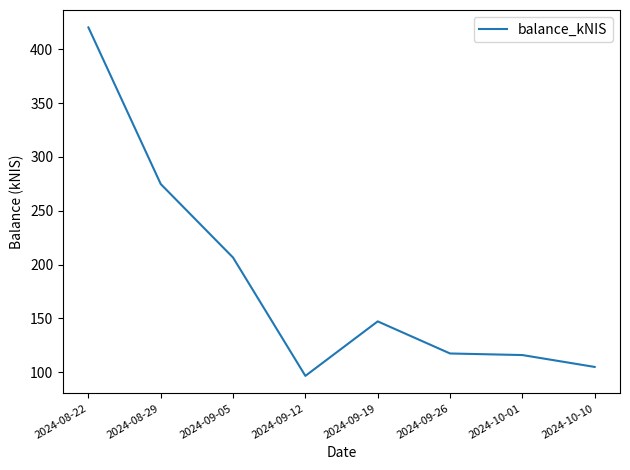

True or false: the data shows 116.1 at 2024-10-01.

True